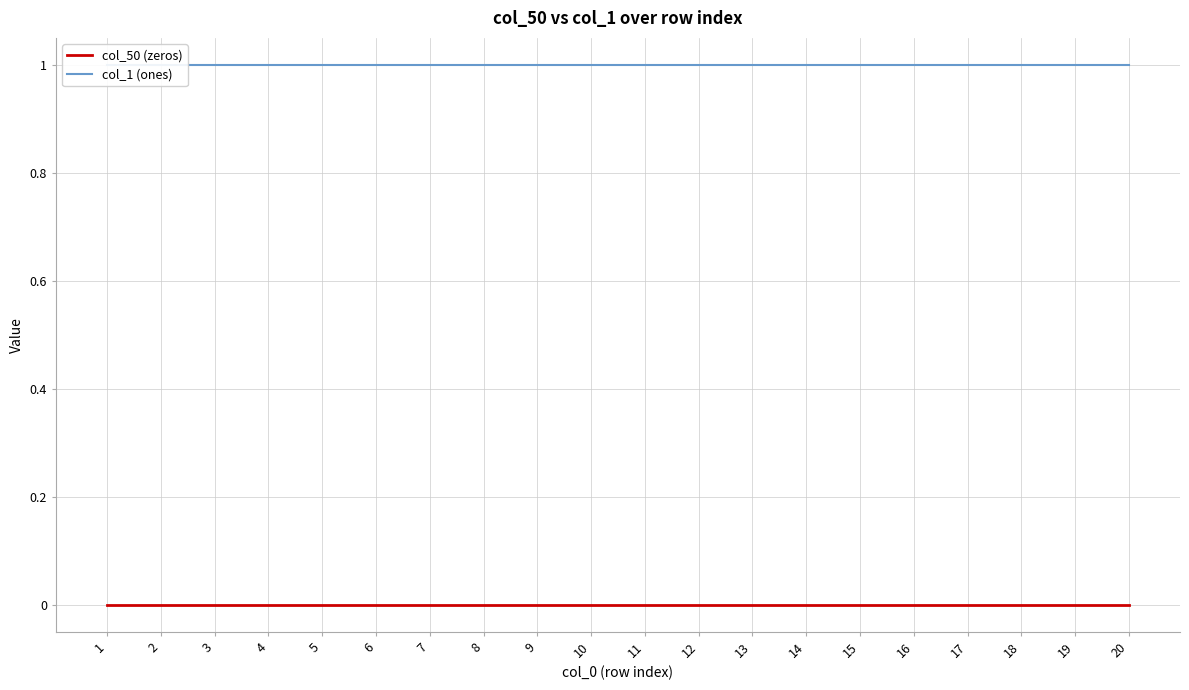

True or false: col_50 (zeros) has more than 0 points higher than both neighbors.

False